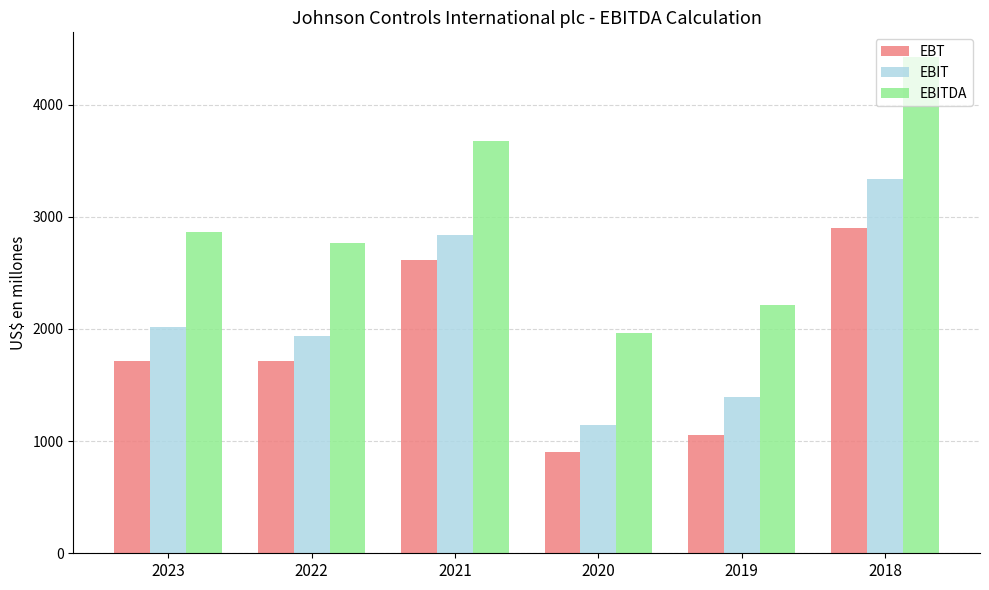

What is the spread (max minus min) of values at 2019?

1160